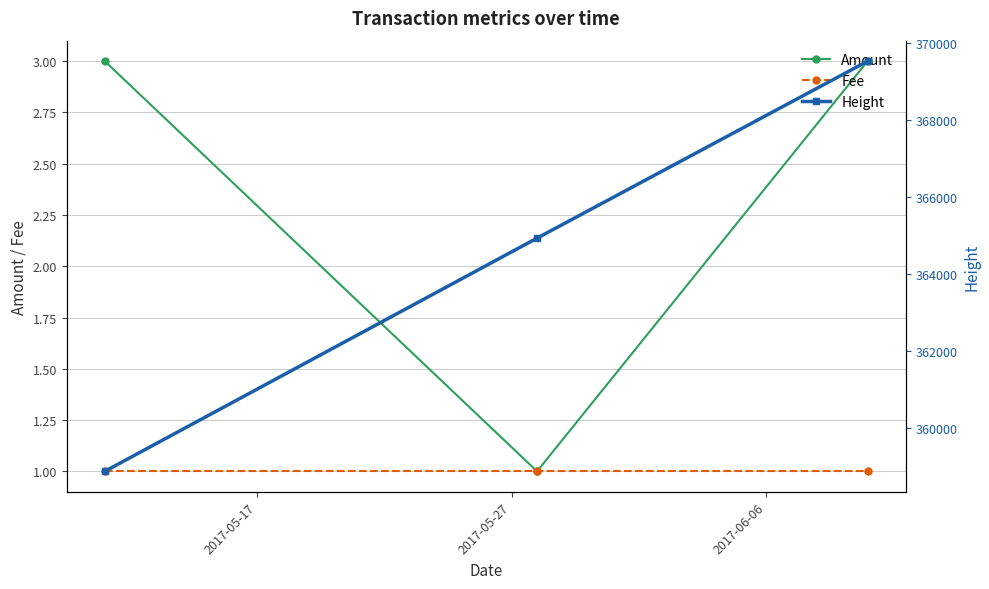

Between 2017-06-06 and 2017-05-17, which is larger?

2017-06-06